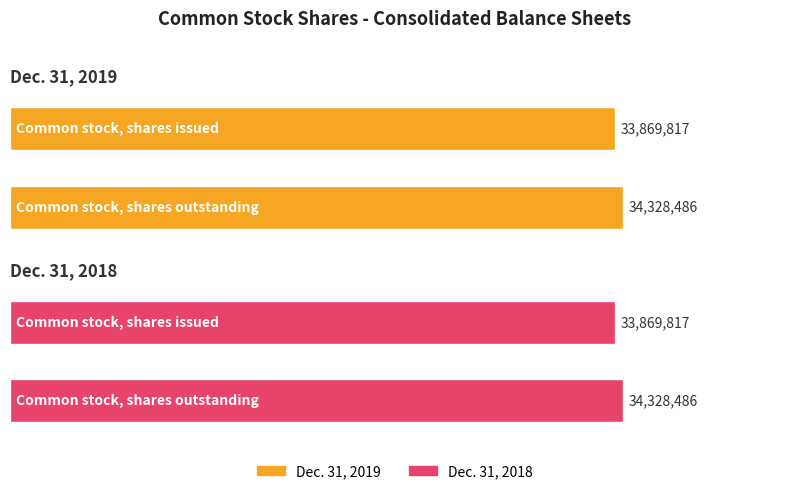

What is the difference between the maximum and minimum values in the Dec. 31, 2019 series?

458669